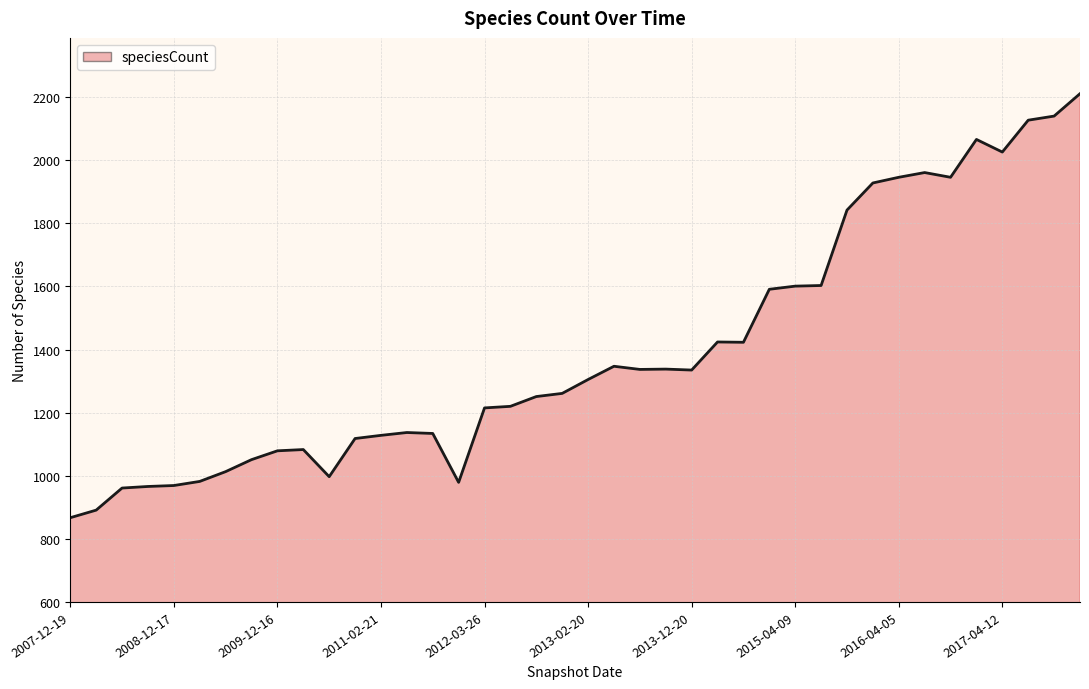

What is the minimum value shown in the chart?

867